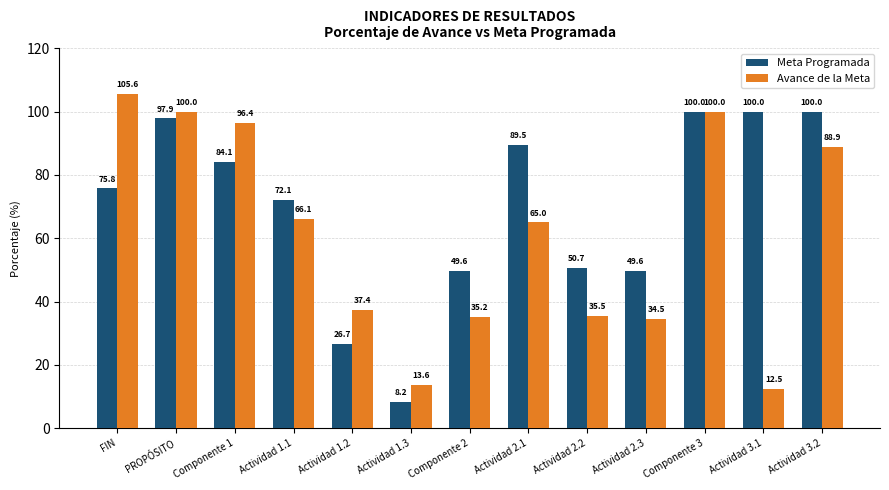

What is the label of the 11th bar from the right?

Componente 1